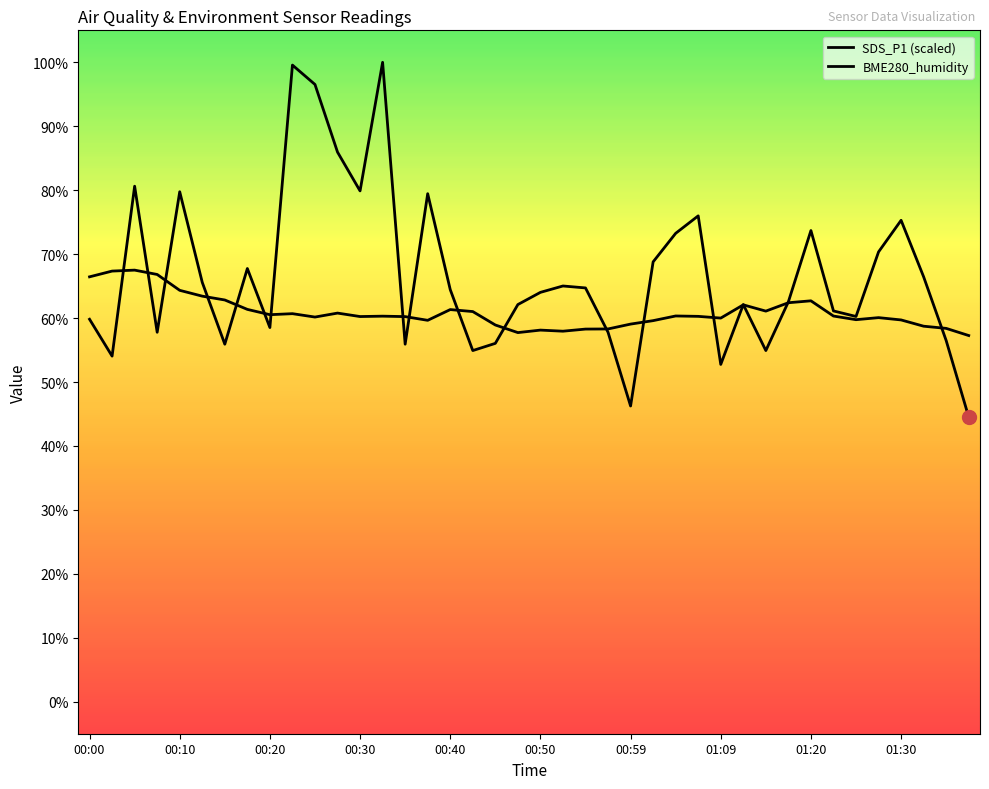

What is the total value across all series at 00:47?

119.8